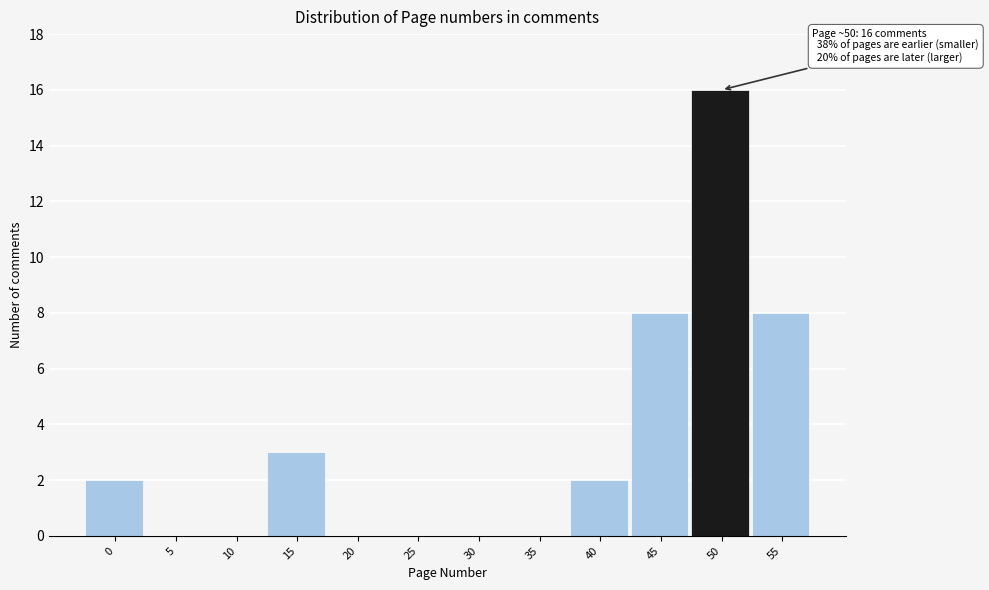

Reading left to right, what are all the values shown in this chart?

0=2	5=0	10=0	15=3	20=0	25=0	30=0	35=0	40=2	45=8	50=16	55=8